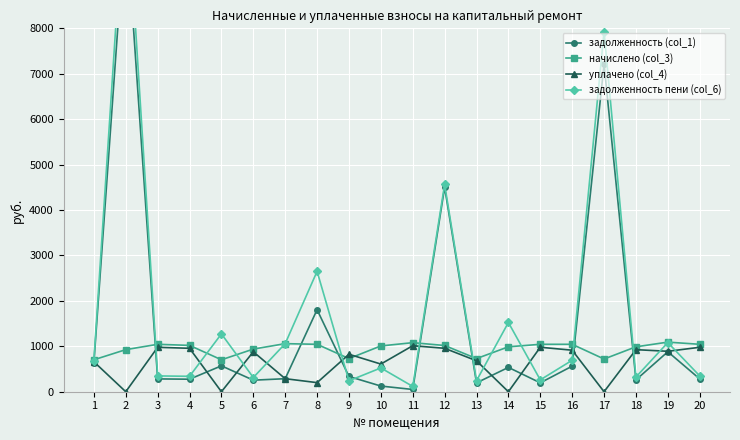

Reading left to right, list all the values displayed in this chart.

задолженность (col_1): 637.2	10471.0	282.0	275.5	570.1	254.2	286.6	1806.2	335.5	124.8	49.6	4500.7	195.1	535.6	195.8	562.9	7206.4	260.6	879.9	282.4
начислено (col_3): 703.2	926.4	1044.0	1020.0	703.2	938.4	1058.4	1044.0	729.6	1008.0	1080.0	1017.6	729.6	988.8	1044.0	1044.0	720.0	988.8	1092.0	1044.0
уплачено (col_4): 660.0	0.0	978.0	956.0	0.0	879.8	287.0	200.0	824.6	609.0	1013.0	956.0	681.3	0.0	979.0	914.0	0.0	926.1	890.0	978.0
задолженность пени (col_6): 680.4	11397.4	348.0	339.5	1273.3	312.8	1058.0	2650.2	240.5	523.8	116.6	4562.3	243.4	1524.4	260.8	692.9	7926.4	323.4	1081.9	348.4